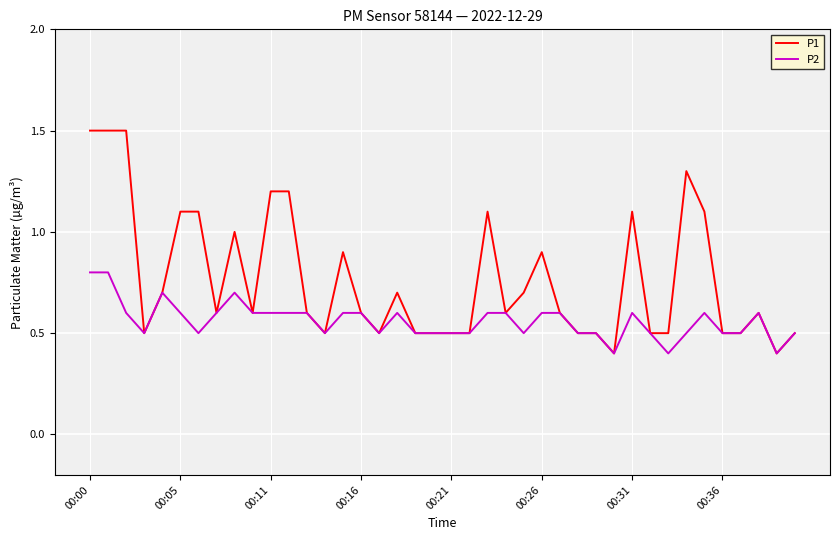

Which series has the largest total across all categories?

P1